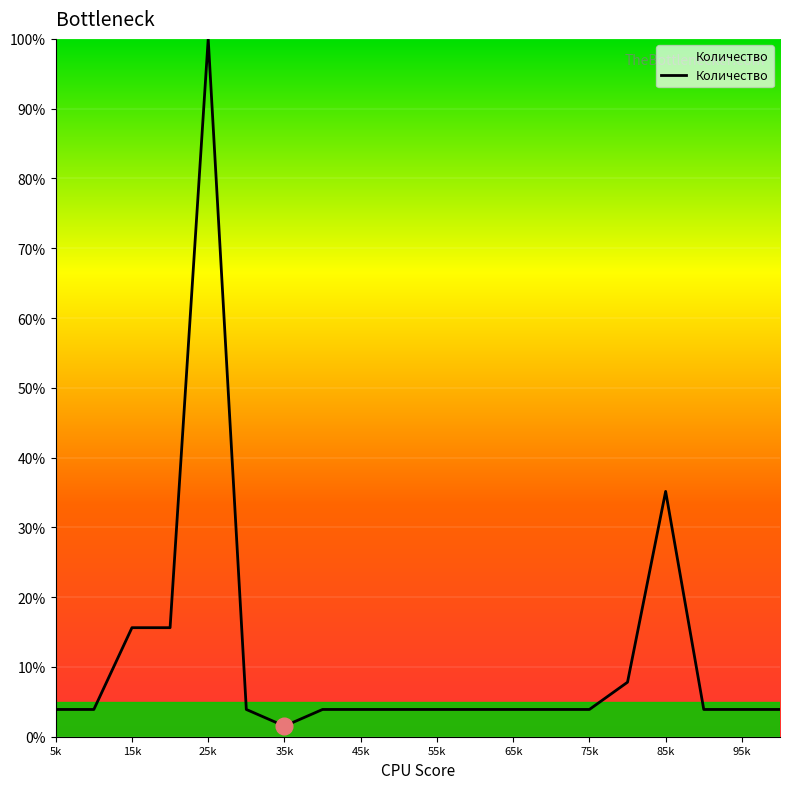

What is the greatest value displayed?

100.0